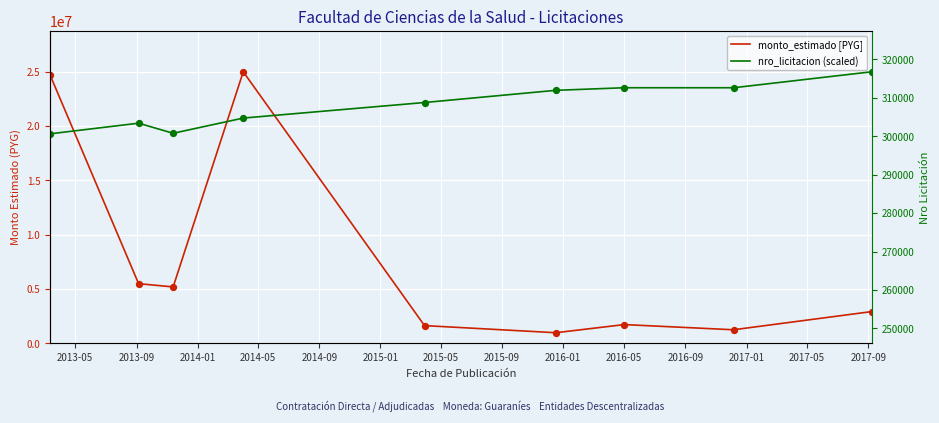

At which category is the sum across all series the highest?

2014-05